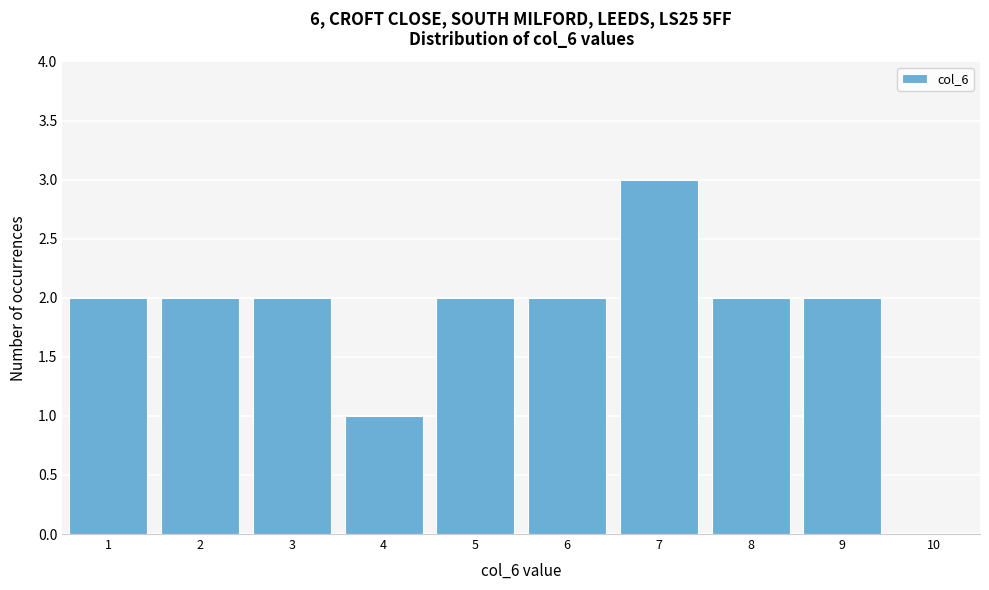

Reading left to right, list every bar in this chart as the range it spans on the x-axis followed by its height. The values are not printed on the chart, so give them approximately, as read against the axis.

0.5 to 1.5: 2
1.5 to 2.5: 2
2.5 to 3.5: 2
3.5 to 4.5: 1
4.5 to 5.5: 2
5.5 to 6.5: 2
6.5 to 7.5: 3
7.5 to 8.5: 2
8.5 to 9.5: 2
9.5 to 10.5: 0